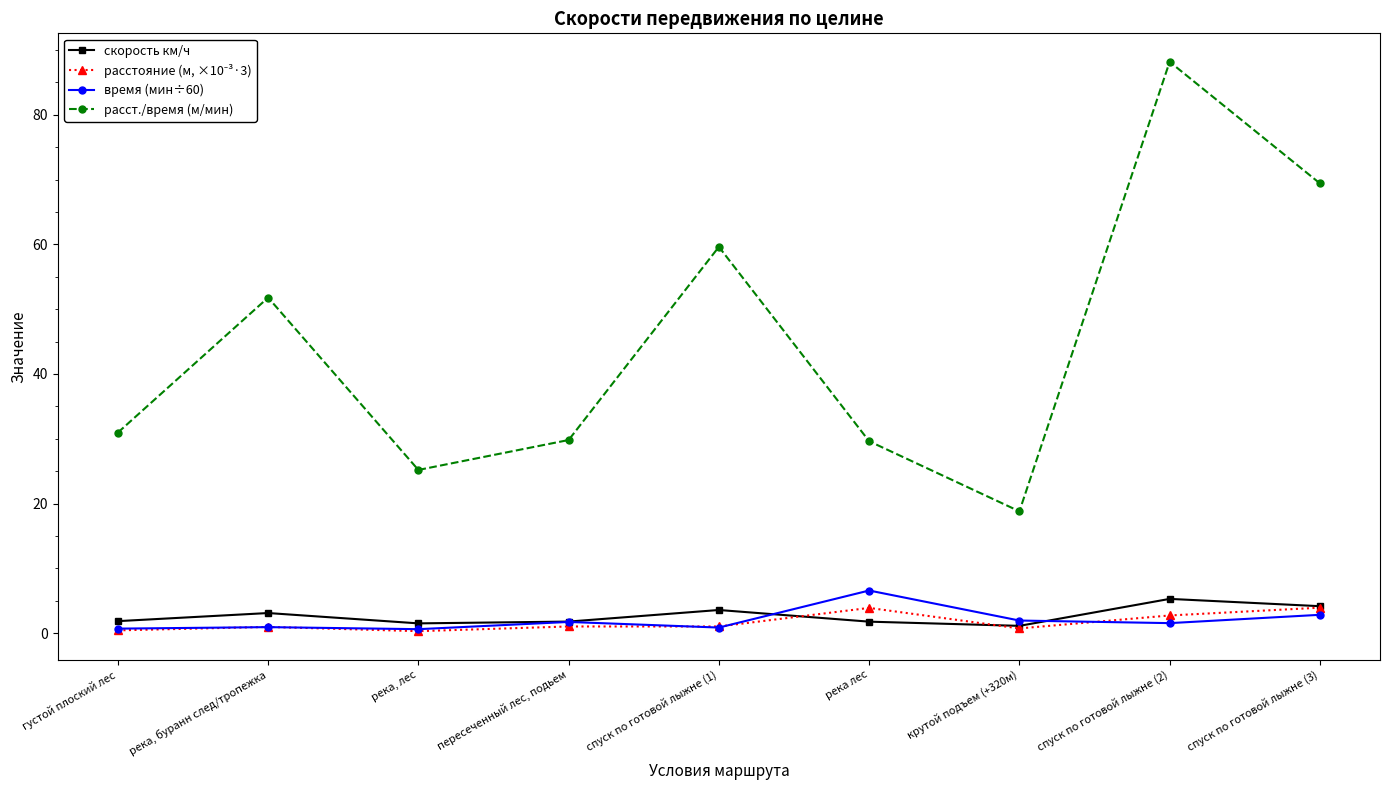

What is the lowest value of the расст./время (м/мин) series?

18.8